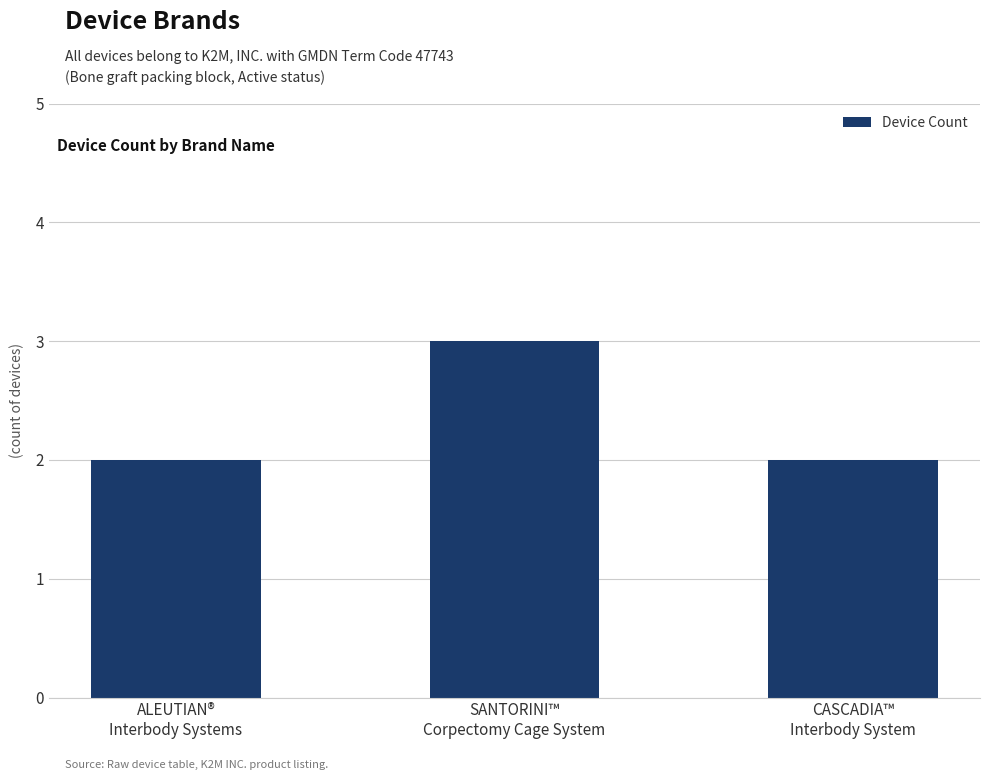

How many series are shown in this chart?

1